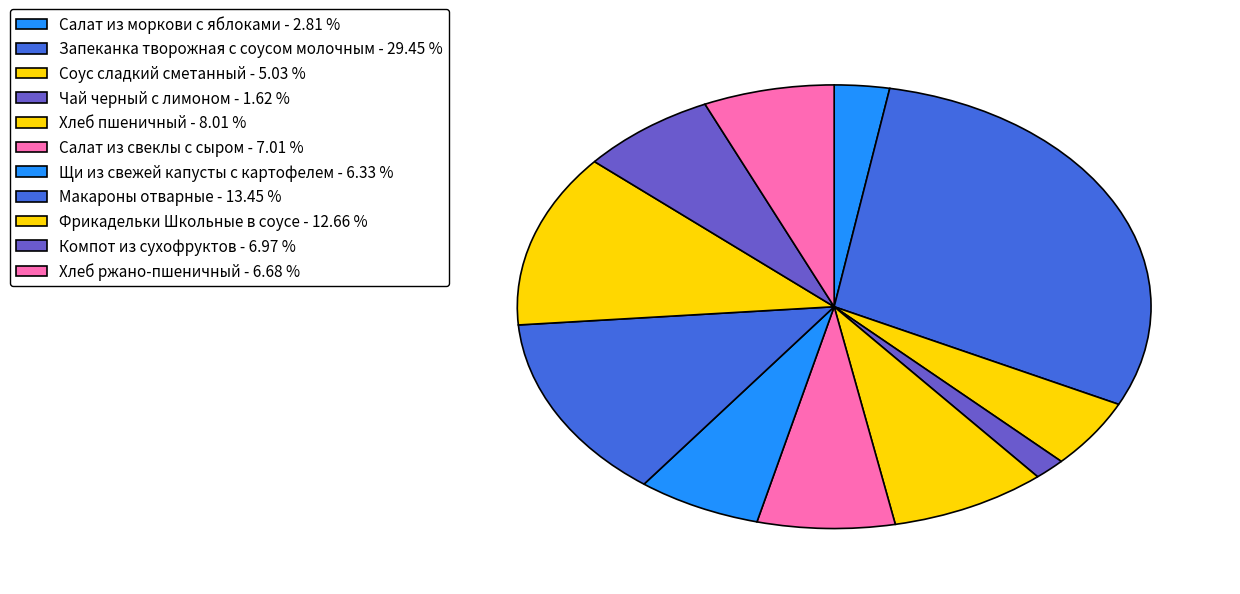

How many segments does this pie chart have?

11